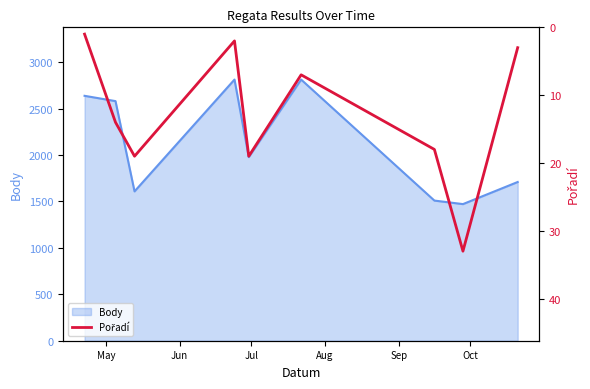

The value at 8 is 1. True or false?

False